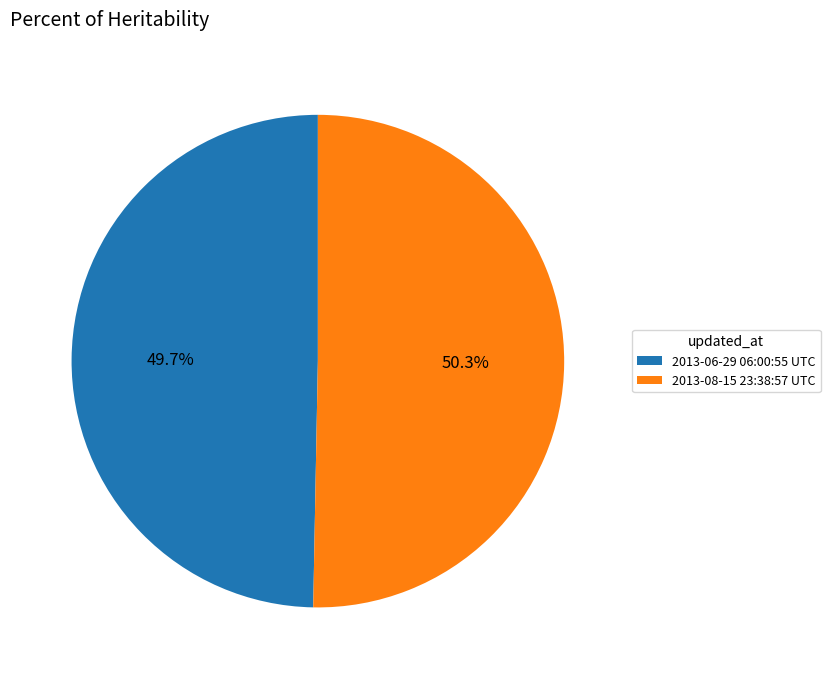

Which slice is the largest?

2013-08-15 23:38:57 UTC